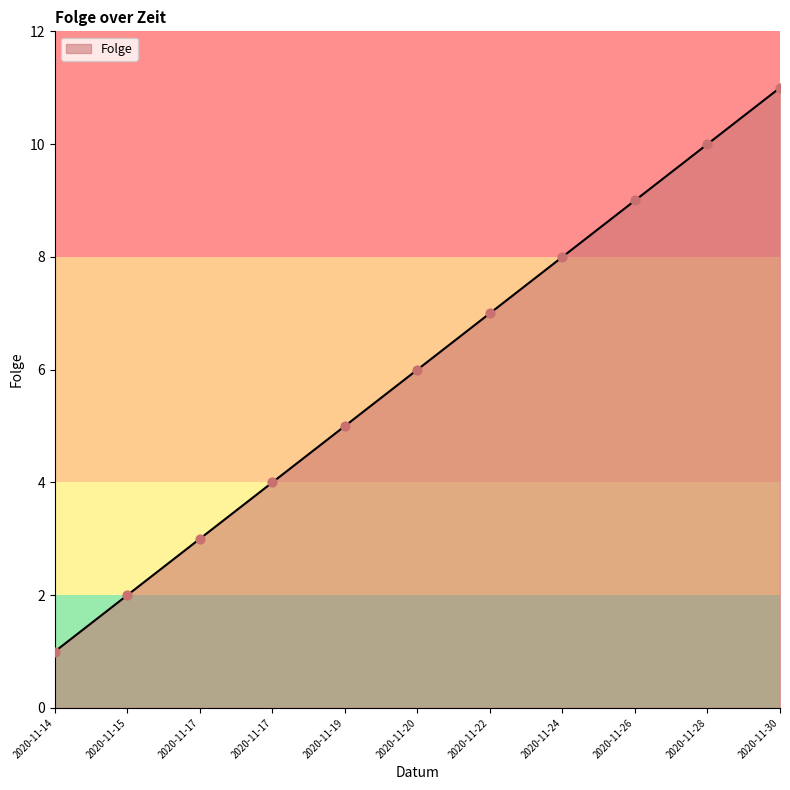

Between 2020-11-22 and 2020-11-15, which is larger?

2020-11-22